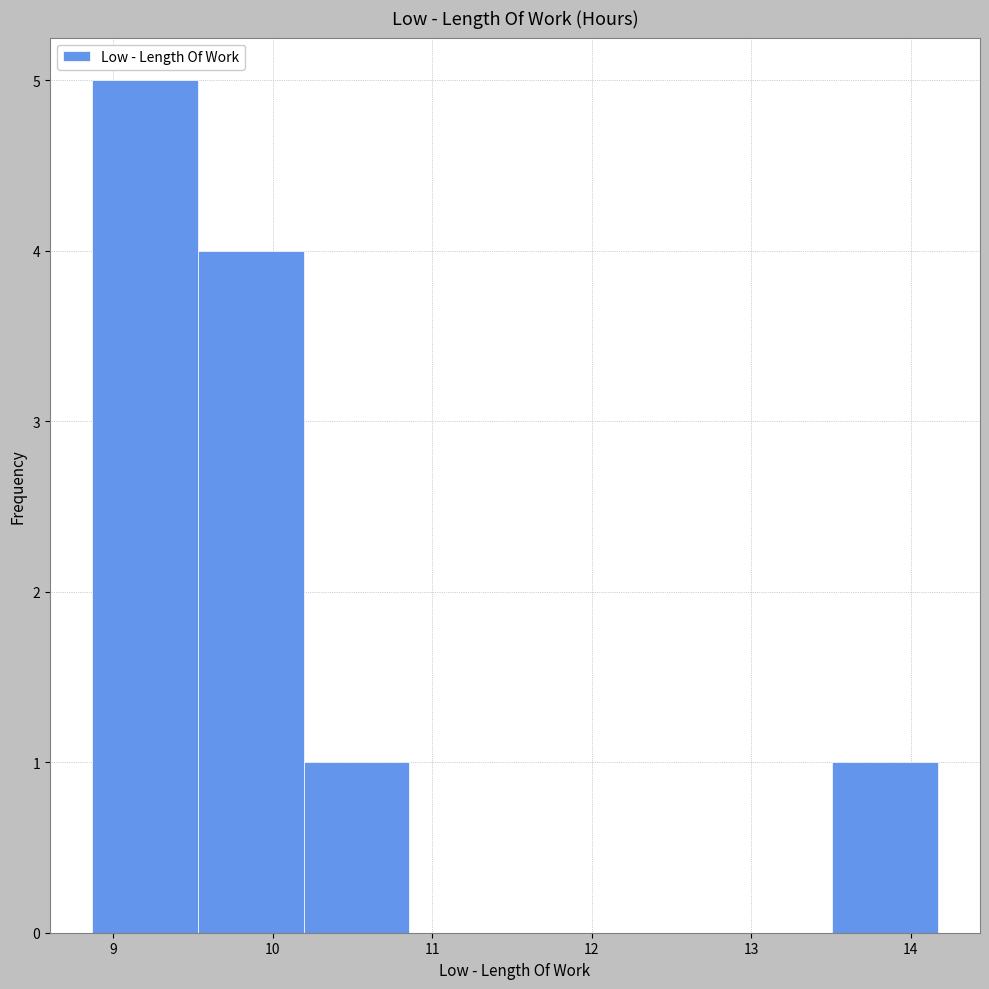

How tall is the bar that spans 10.2 to 10.9 on the x-axis? Neither the bar edges nor the heights are printed on the chart, so give them approximately, as read against the axes.

1